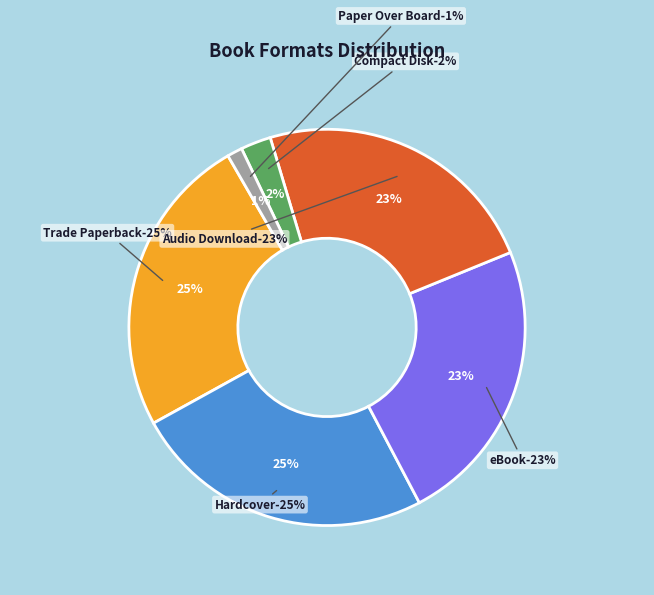

Is the sum of Audio Download and Compact Disk greater than half?

No